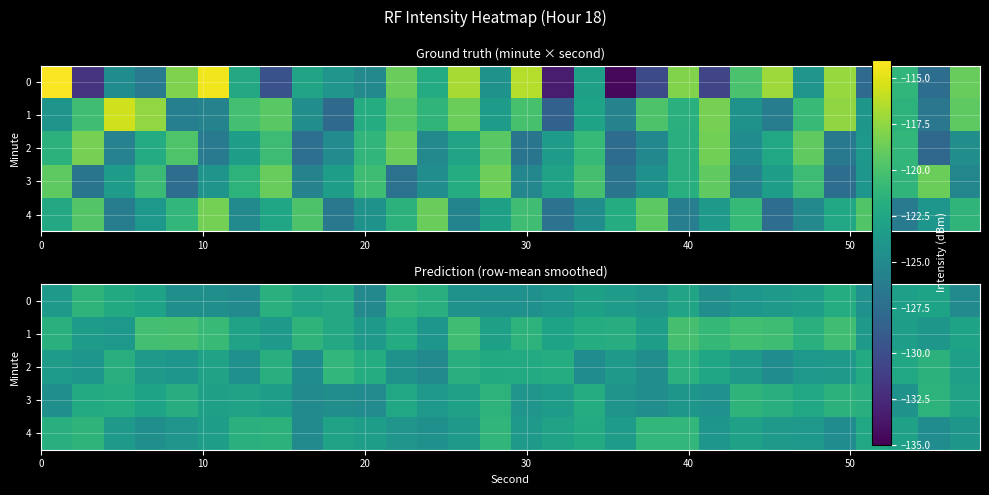

How many data points in 3 are above -122?

8